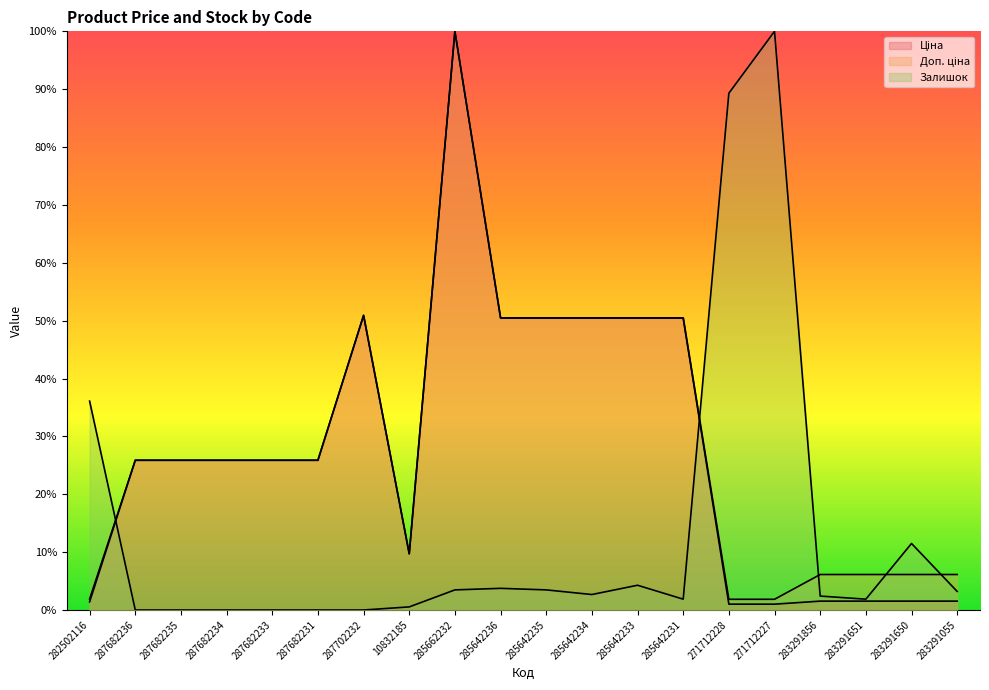

At how many categories does at least one series exceed 87?

3